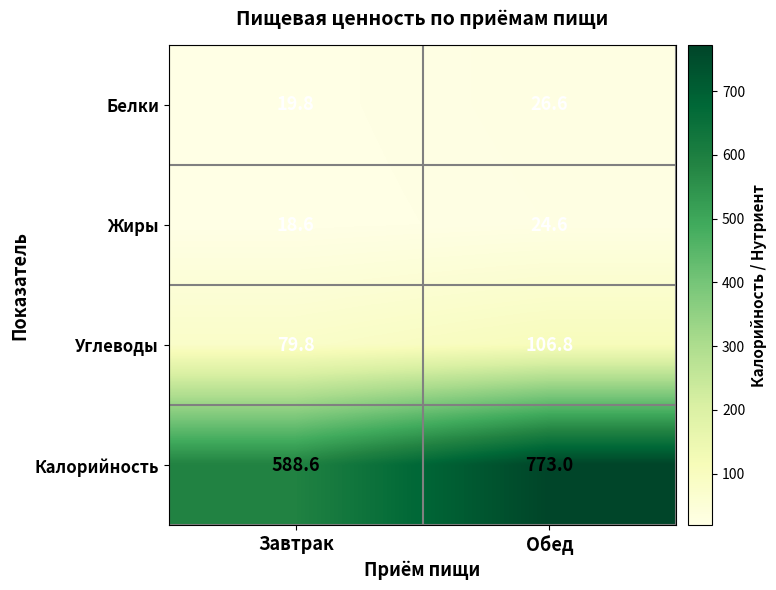

What is the approximate value of Углеводы at Обед?

106.8